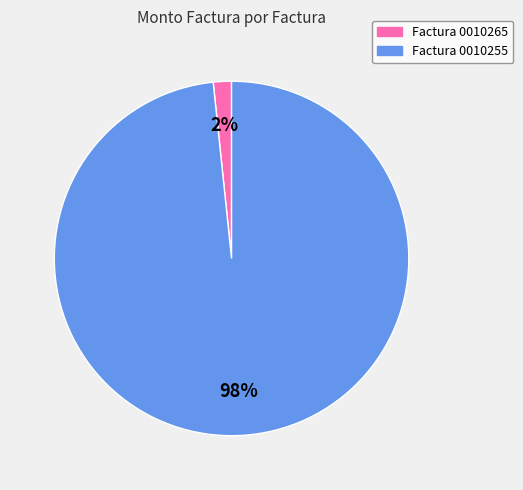

To the nearest percent, what is the average slice percentage?

50%